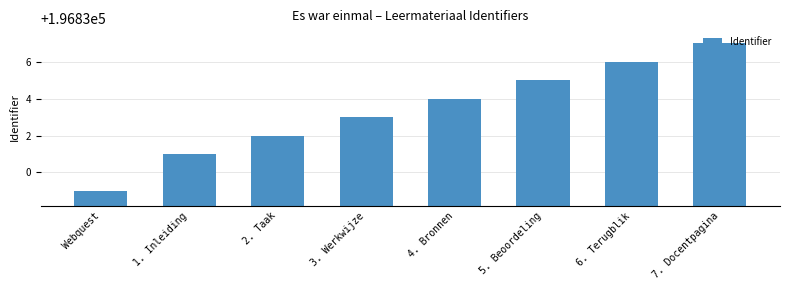

Which category has the lowest value across all series?

Webquest